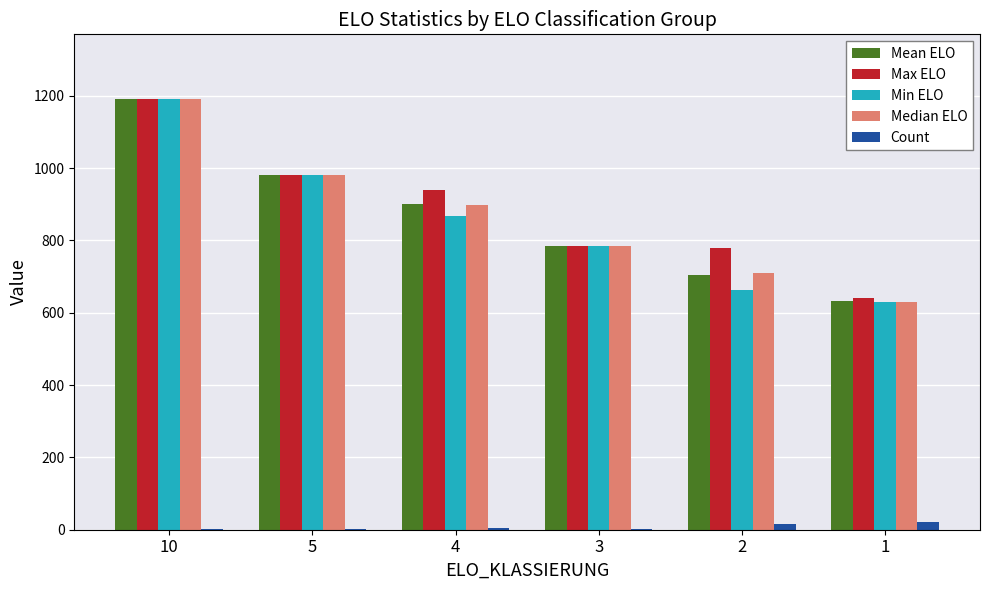

What is the sum of all Max ELO values?

5314.0